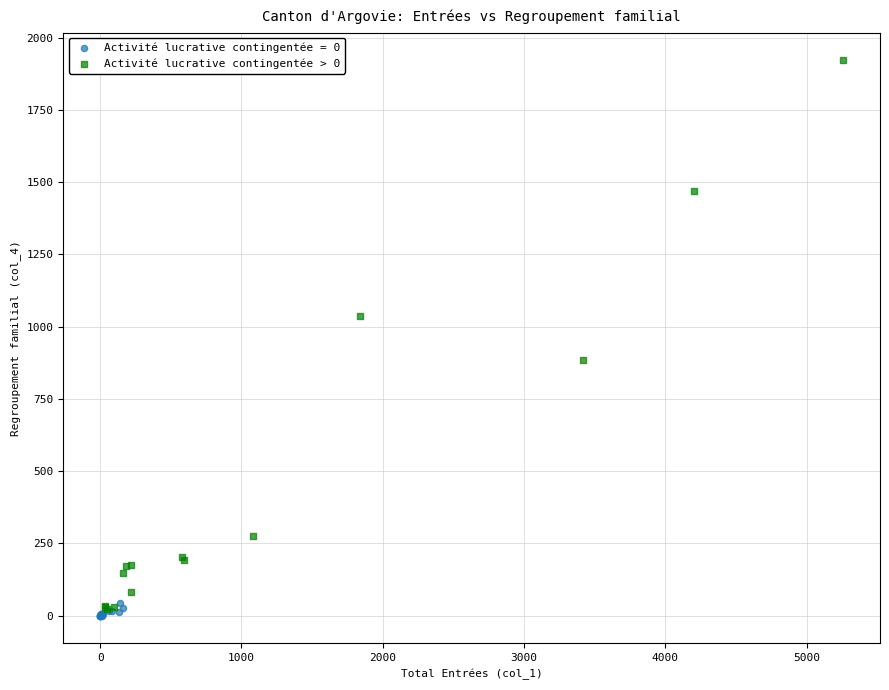

Which series has the largest Y range (max minus min)?

Activité lucrative contingentée > 0